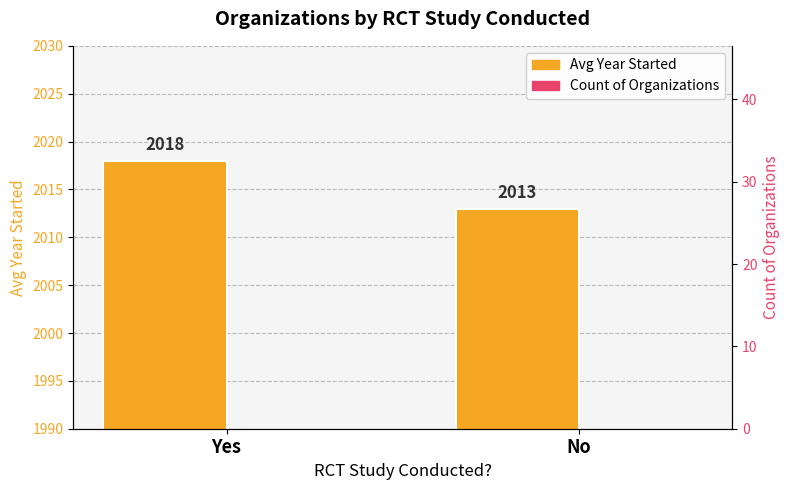

How many categories are shown in the chart?

2